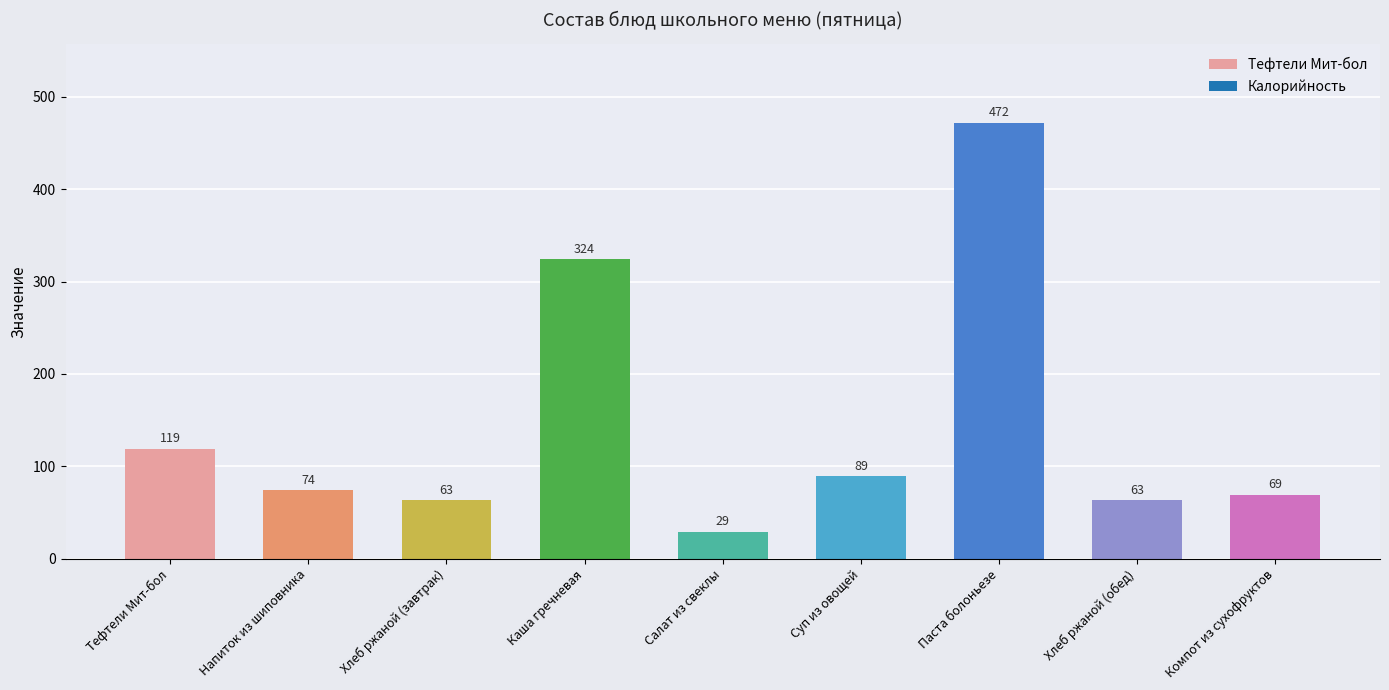

What position from the right is Хлеб ржаной (завтрак)?

7